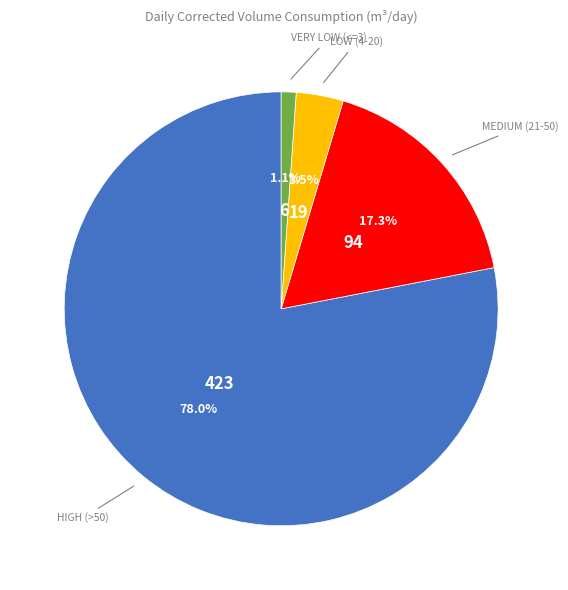

Does any single category account for the majority?

Yes